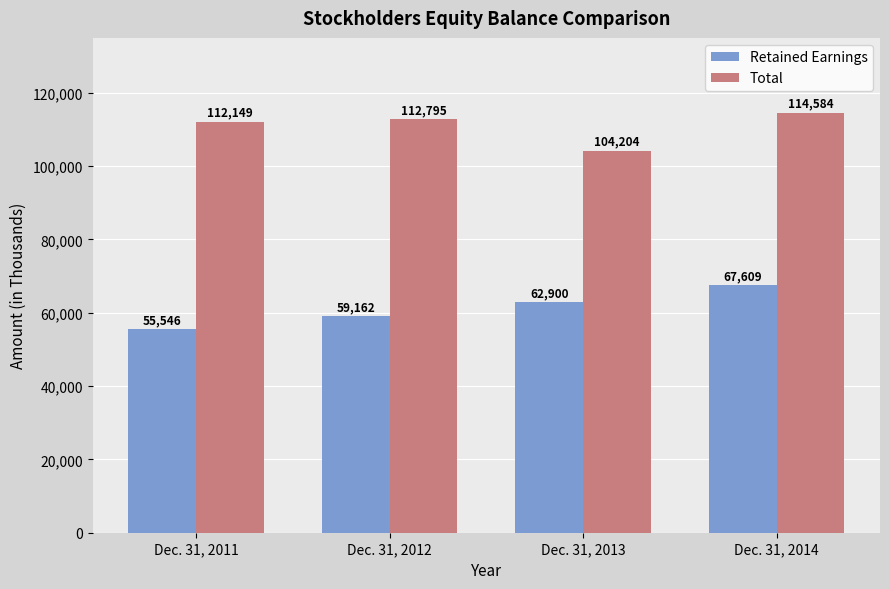

What is the difference between the maximum and minimum values in the Retained Earnings series?

12063